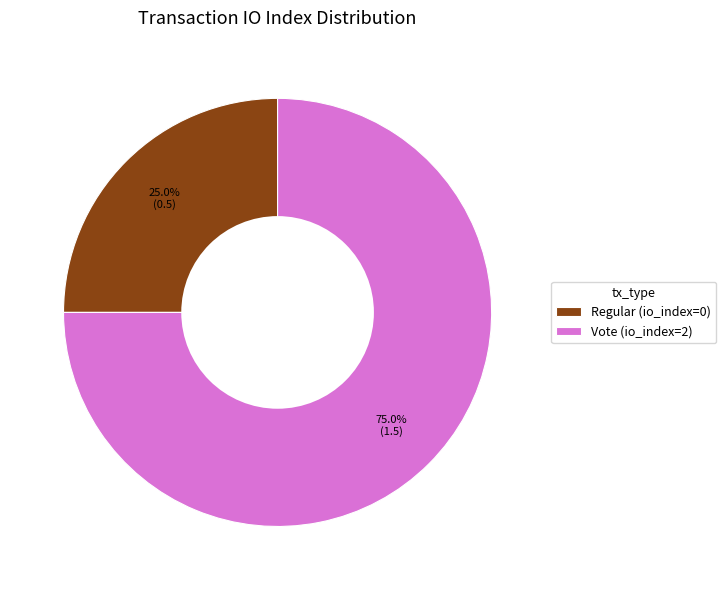

How many slices are in this pie chart?

2